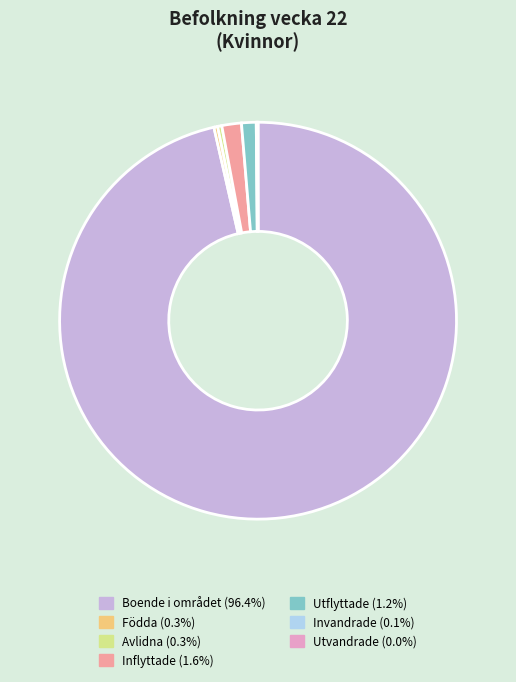

Which has a higher value, Avlidna or Utflyttade?

Utflyttade